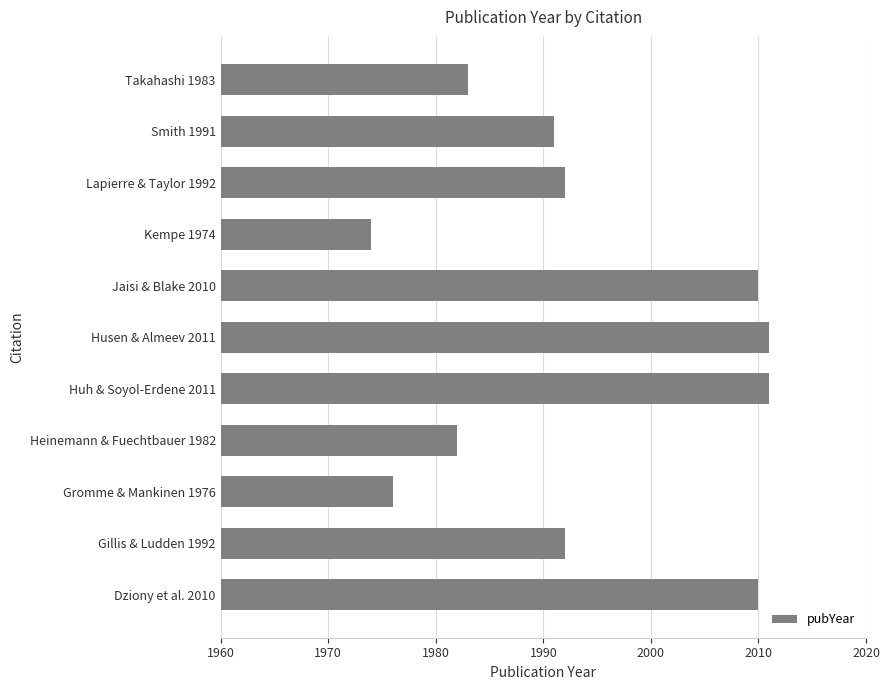

What is the sum of all values?

21932